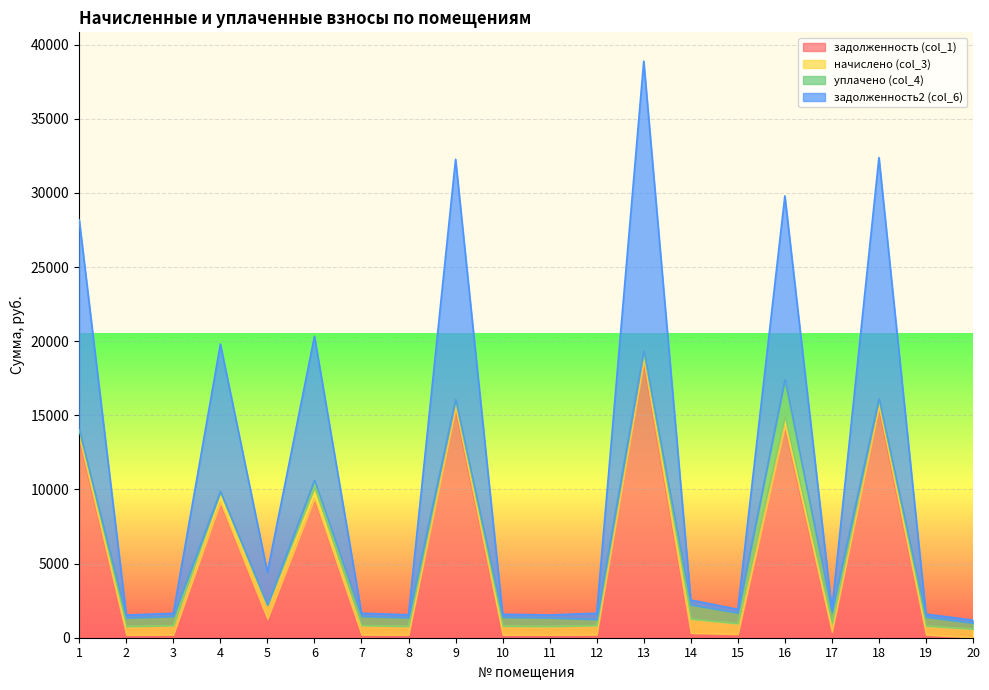

What is the sum of the задолженность (col_1) values at 8 and 18?

15710.1